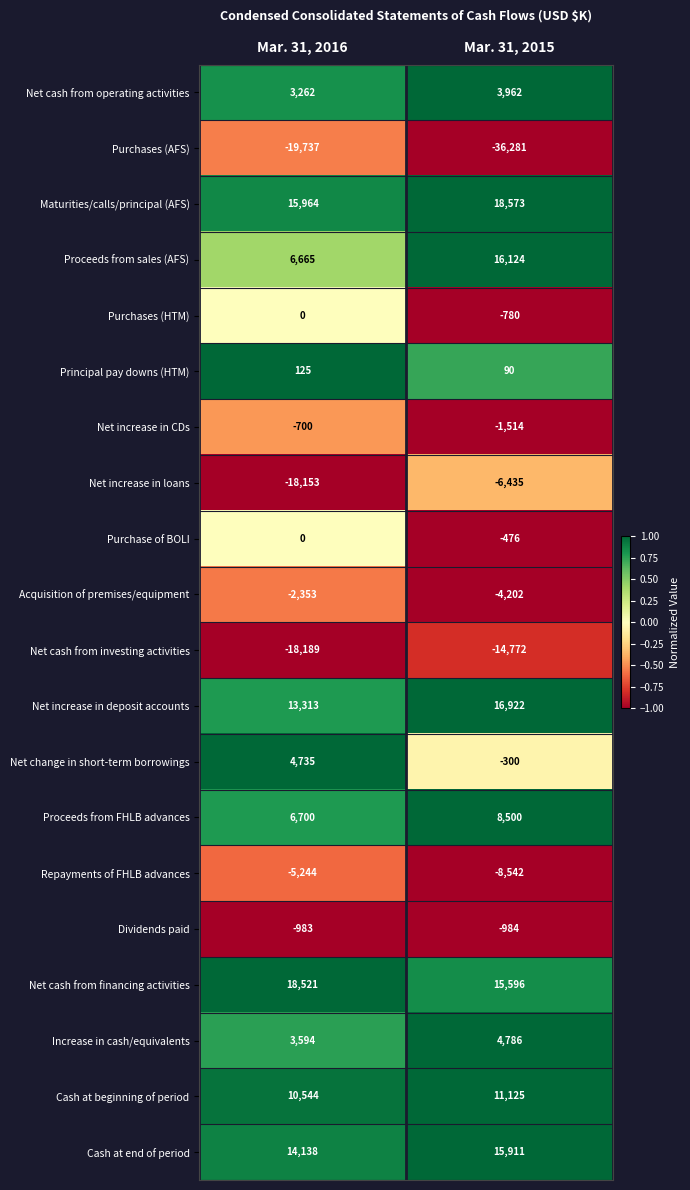

Rank the series at Mar. 31, 2015 from highest to lowest value.

Maturities/calls/principal (AFS), Net increase in deposit accounts, Proceeds from sales (AFS), Cash at end of period, Net cash from financing activities, Cash at beginning of period, Proceeds from FHLB advances, Increase in cash/equivalents, Net cash from operating activities, Principal pay downs (HTM), Net change in short-term borrowings, Purchase of BOLI, Purchases (HTM), Dividends paid, Net increase in CDs, Acquisition of premises/equipment, Net increase in loans, Repayments of FHLB advances, Net cash from investing activities, Purchases (AFS)